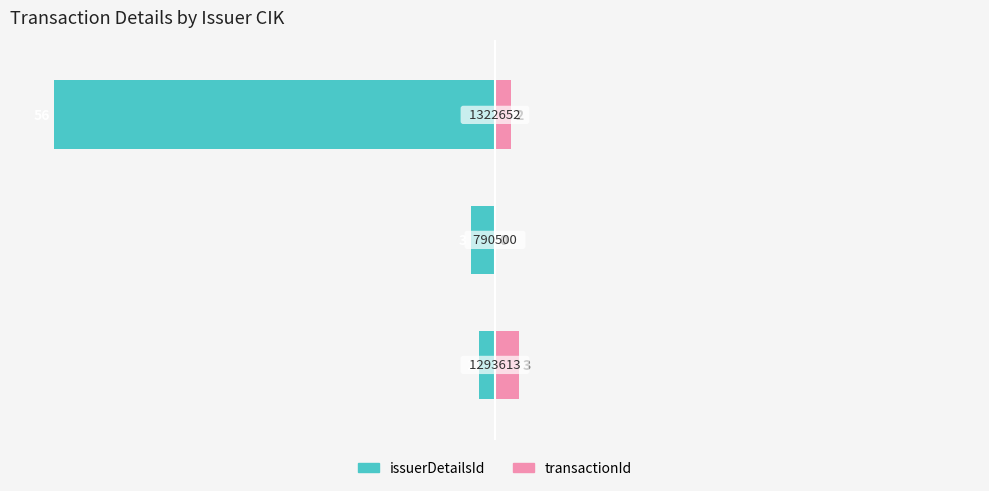

Reading left to right, list all the values displayed in this chart.

issuerDetailsId: 0=-3.6	1=-5.4	2=-100.0
transactionId: 0=5.4	1=0.0	2=3.6